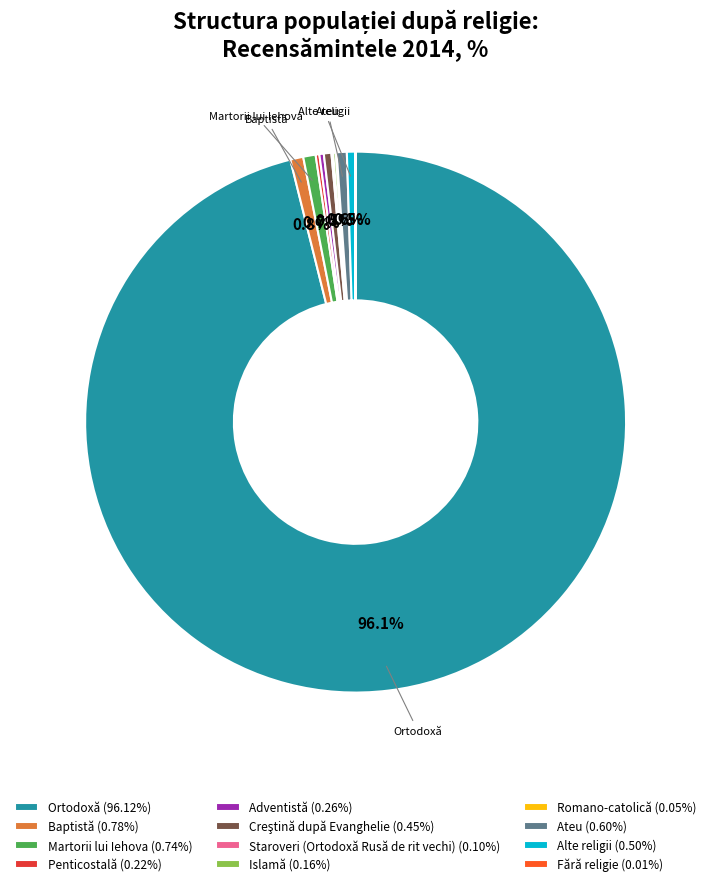

What percentage is the Martorii lui Iehova slice, to the nearest percent?

1%